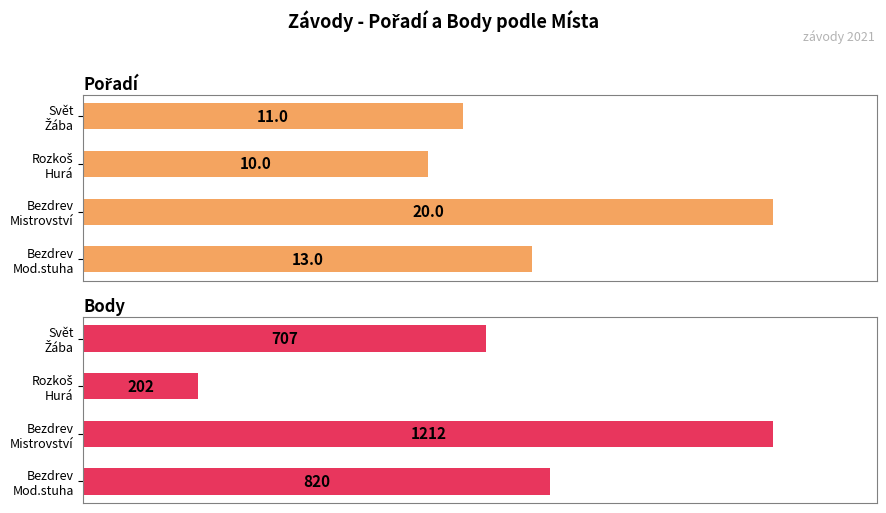

What are all the series names shown in the legend?

Pořadí, Body